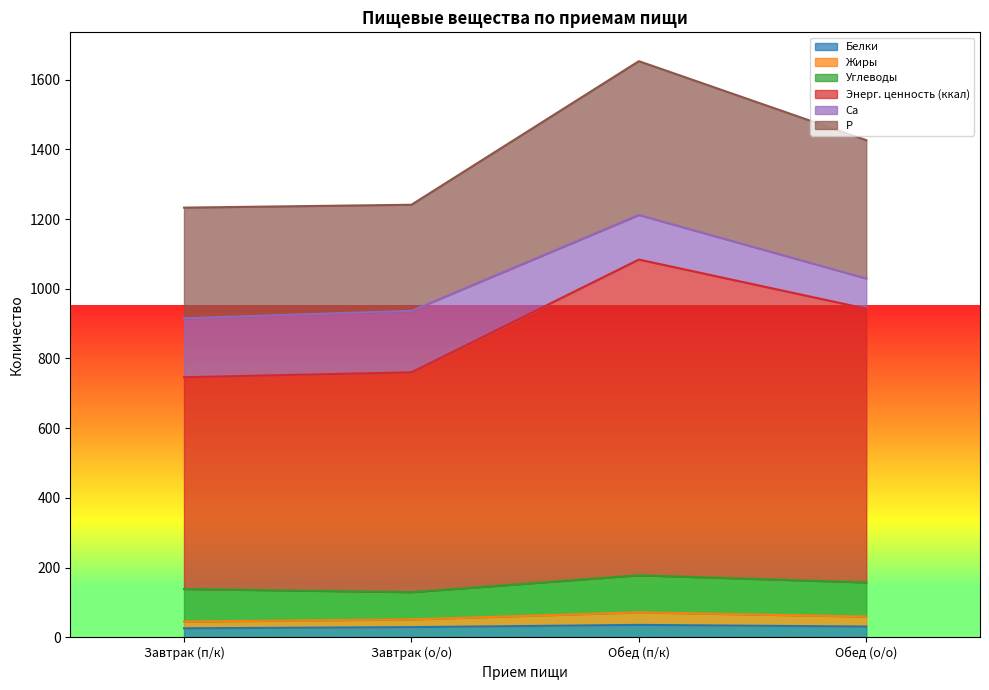

True or false: Жиры and Белки intersect in this chart.

False